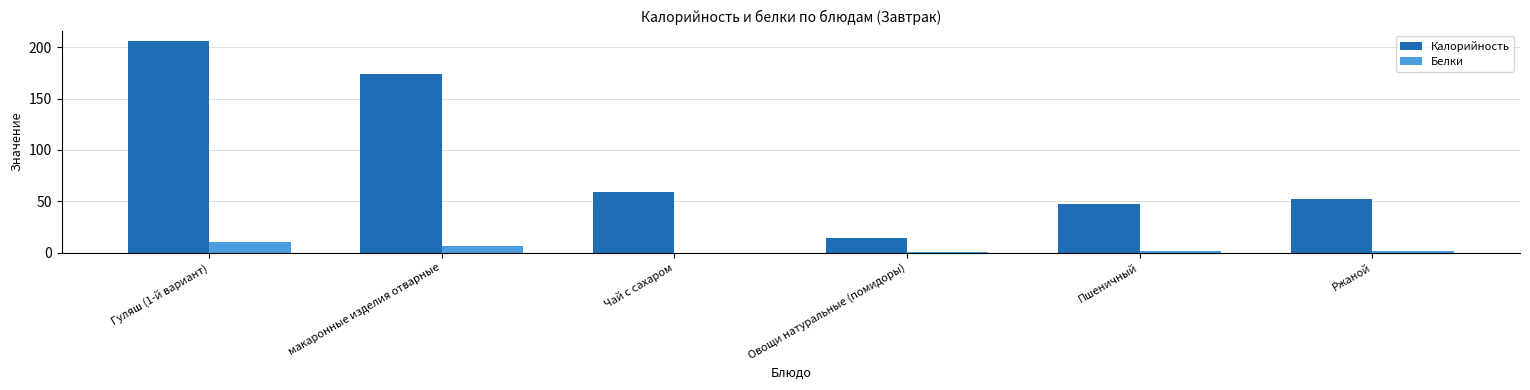

What is the maximum value shown in the chart?

205.8